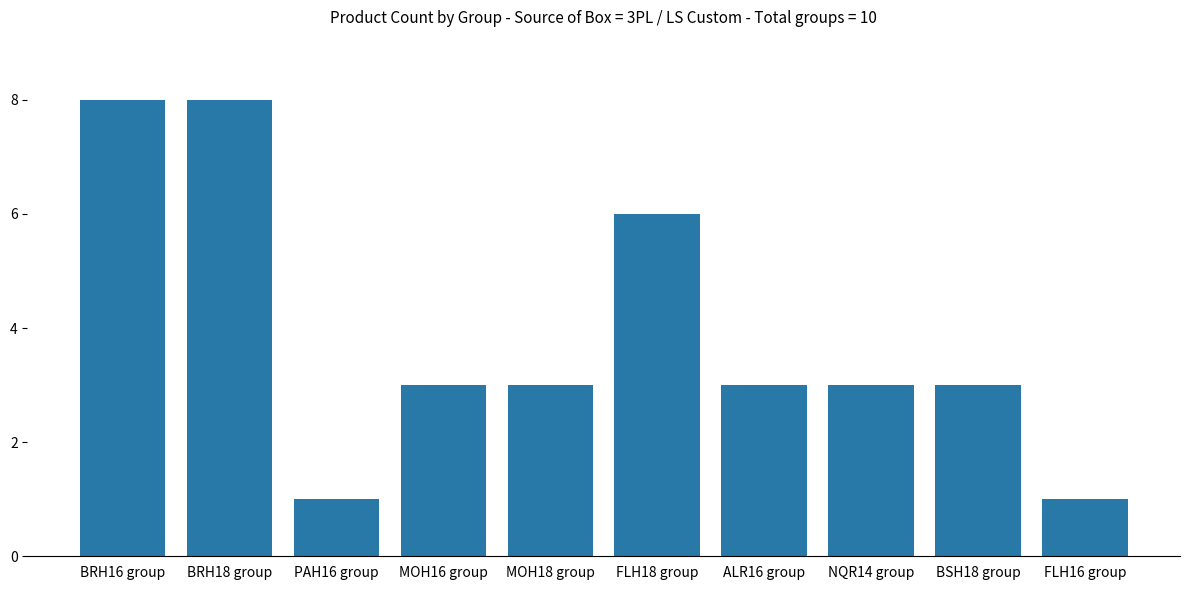

Where does the data first go above 3?

BRH16 group